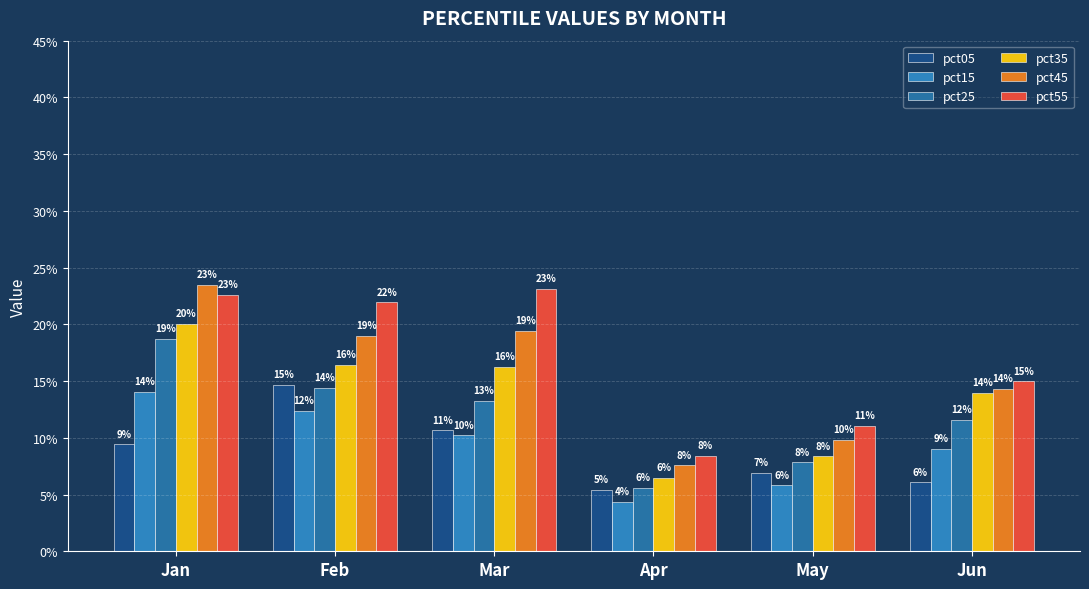

The pct55 series shows 0.1 at Jan. True or false?

False